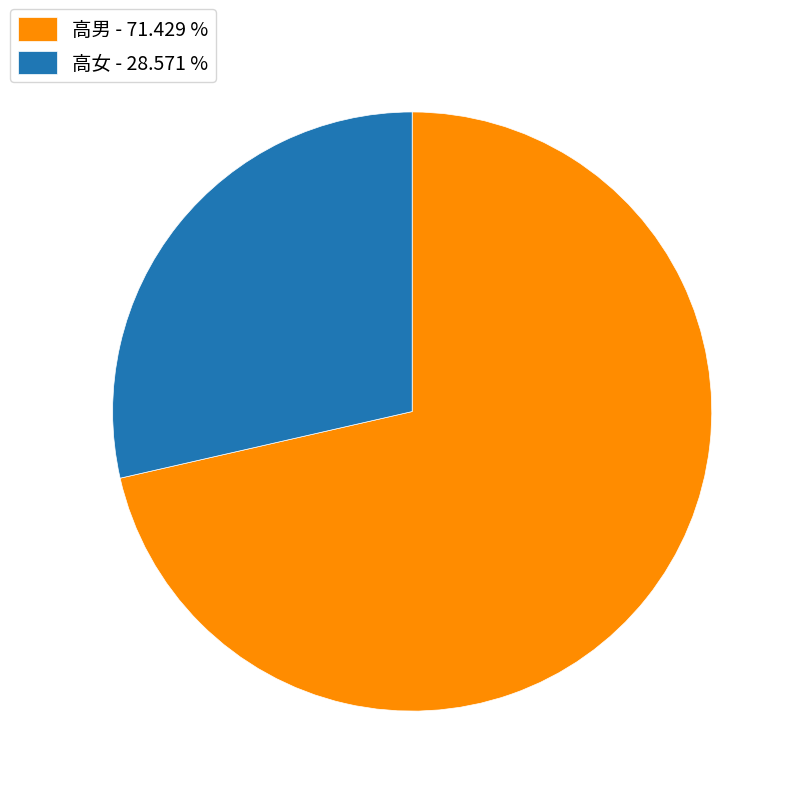

Count the number of slices in the pie.

2